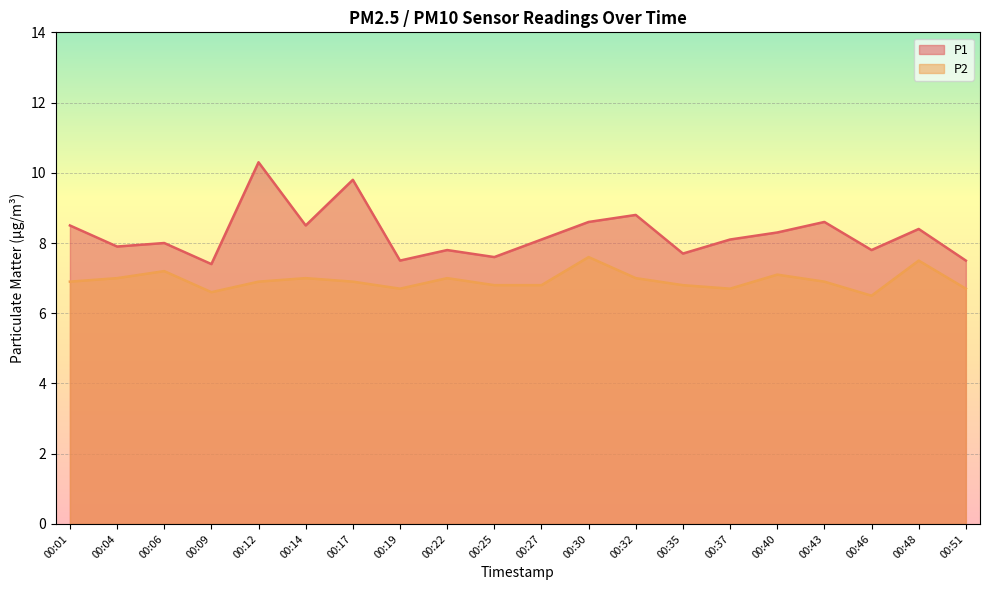

How many interior local peaks does the P1 series have?

7